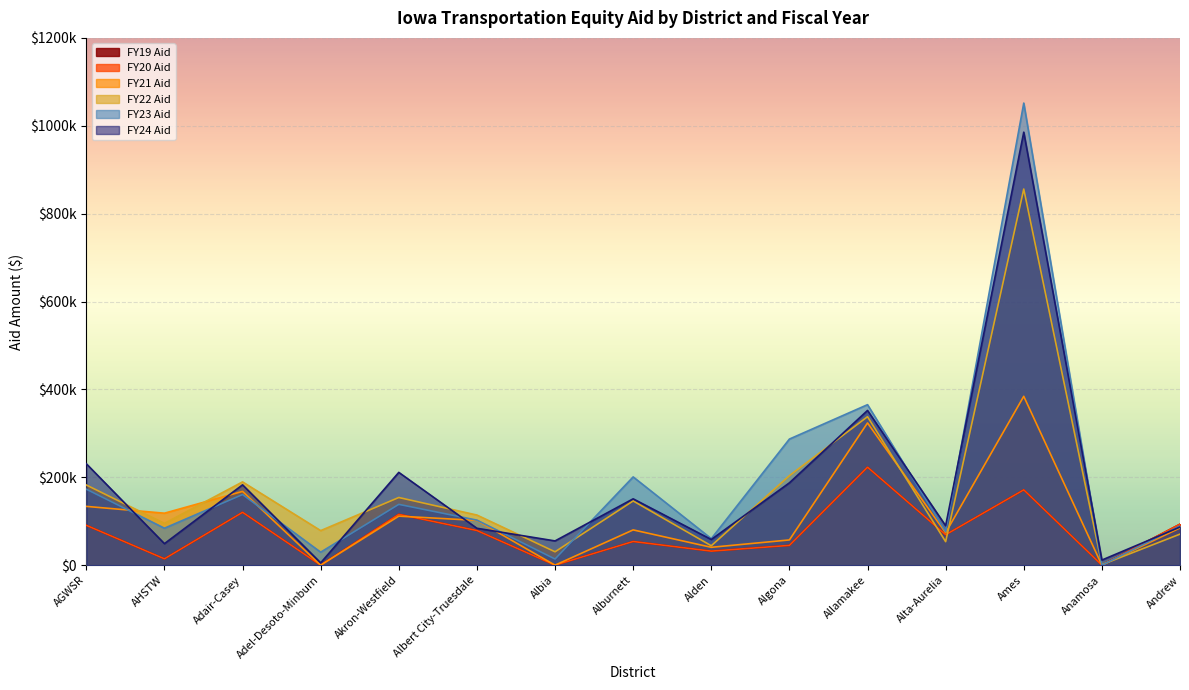

What is the label of the 11th point from the right?

Akron-Westfield